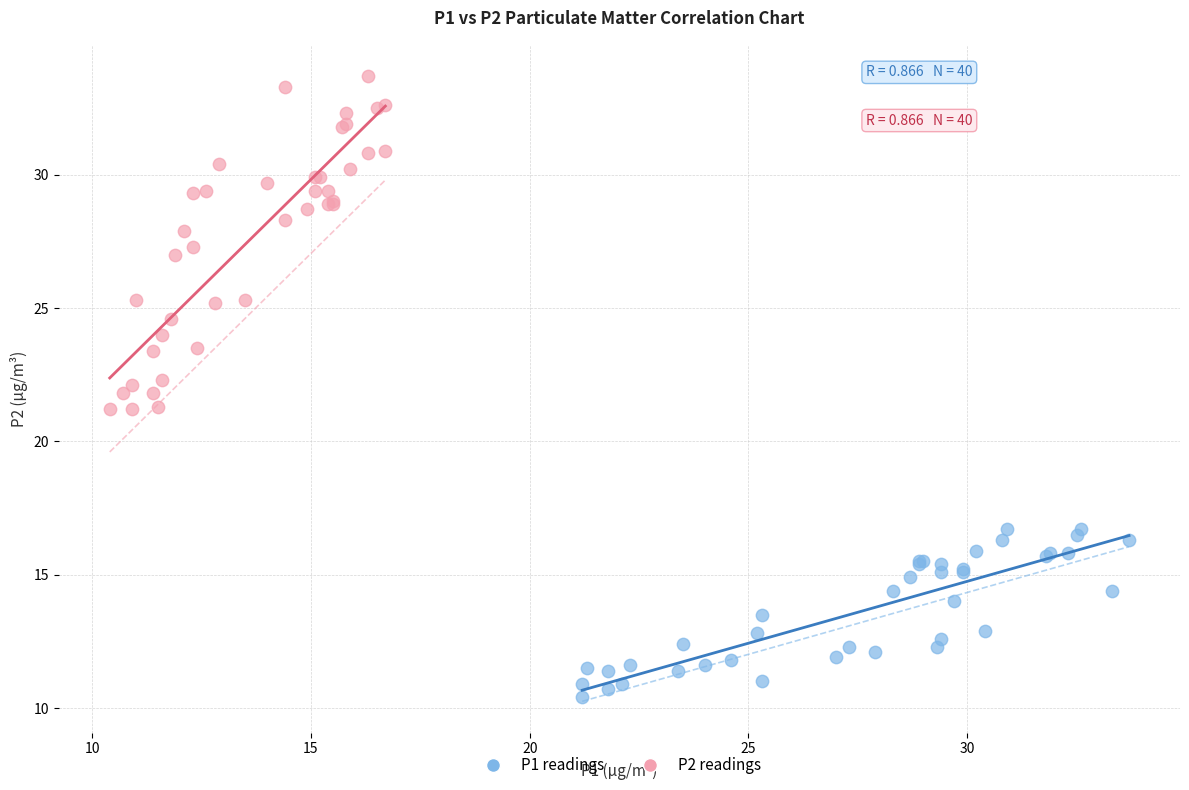

Which series contains the lowest Y value?

P1 readings